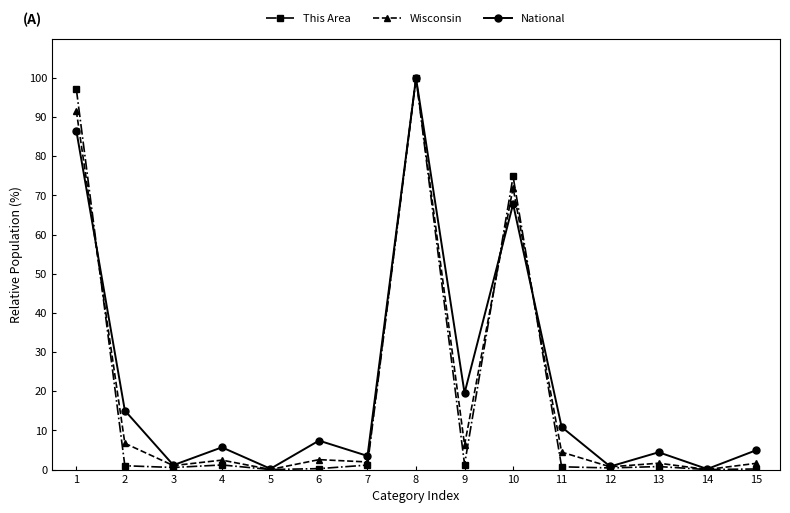

What is the difference between the Wisconsin values at 4 and 2?

4.3